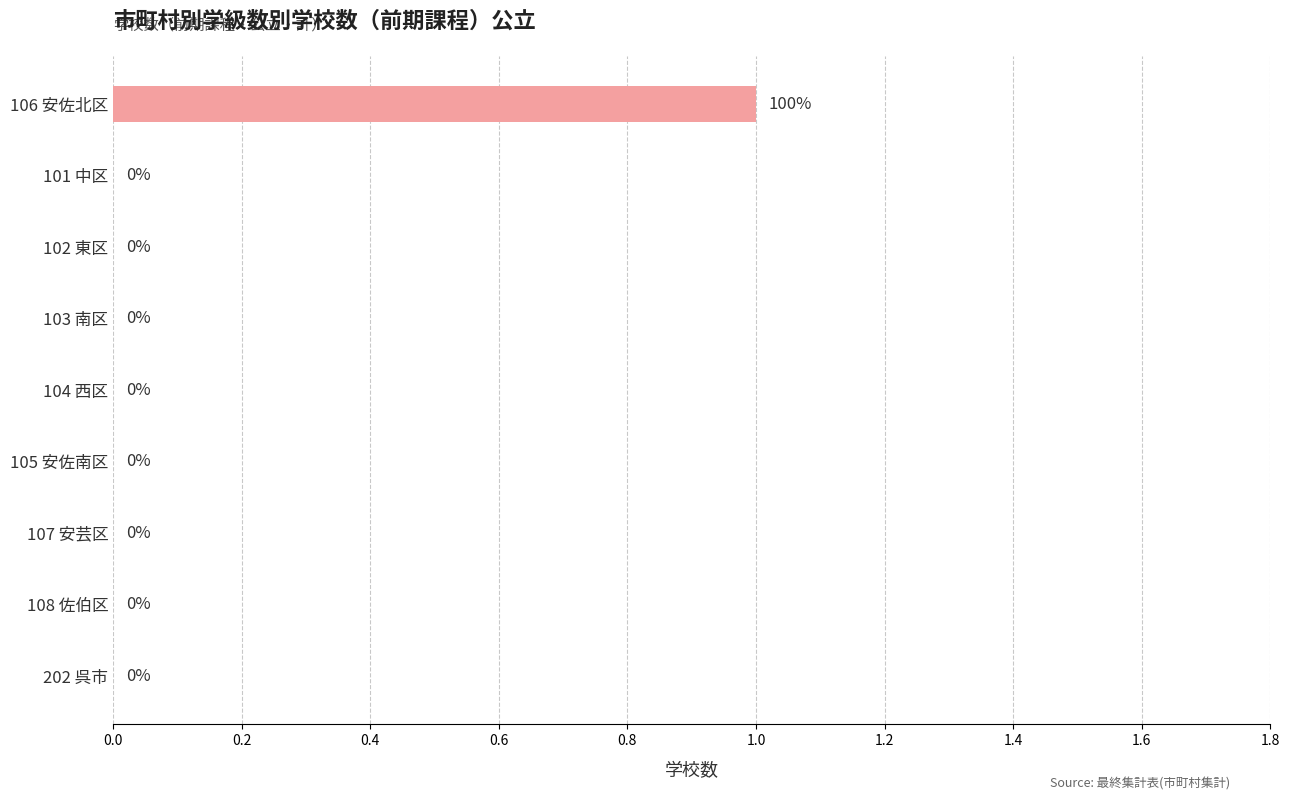

Reading top to bottom, what are all the values shown in this chart?

106 安佐北区=1	101 中区=0	102 東区=0	103 南区=0	104 西区=0	105 安佐南区=0	107 安芸区=0	108 佐伯区=0	202 呉市=0